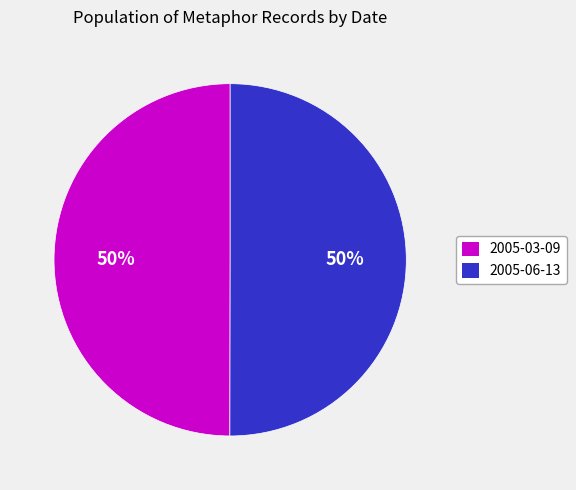

To the nearest percent, what is the average slice percentage?

50%